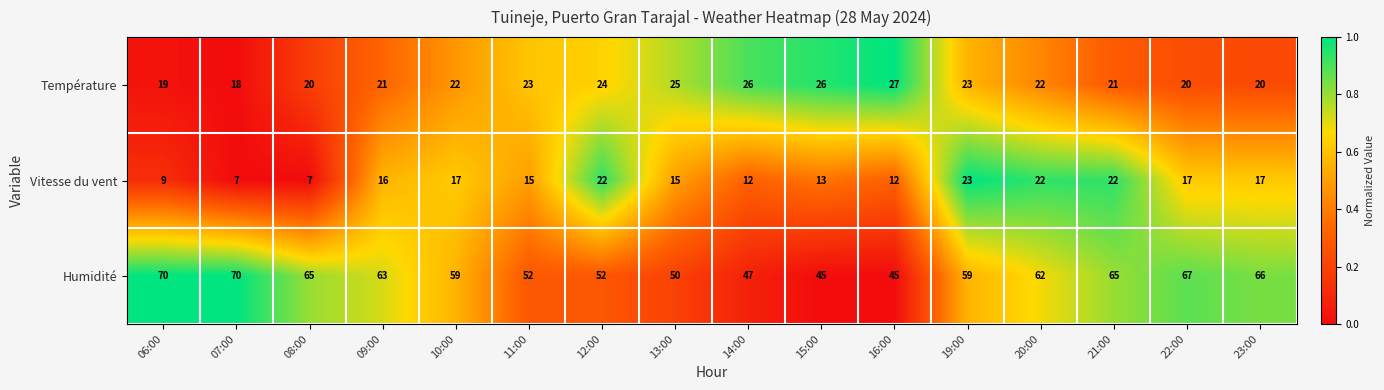

What is the difference between the maximum and minimum values in the Température series?

9